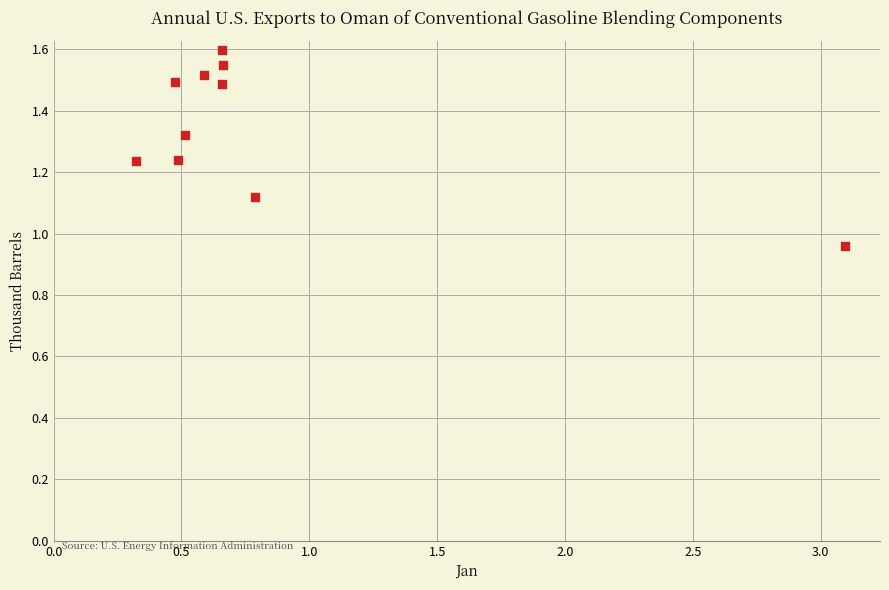

What is the range of X values (max minus min)?

2.8